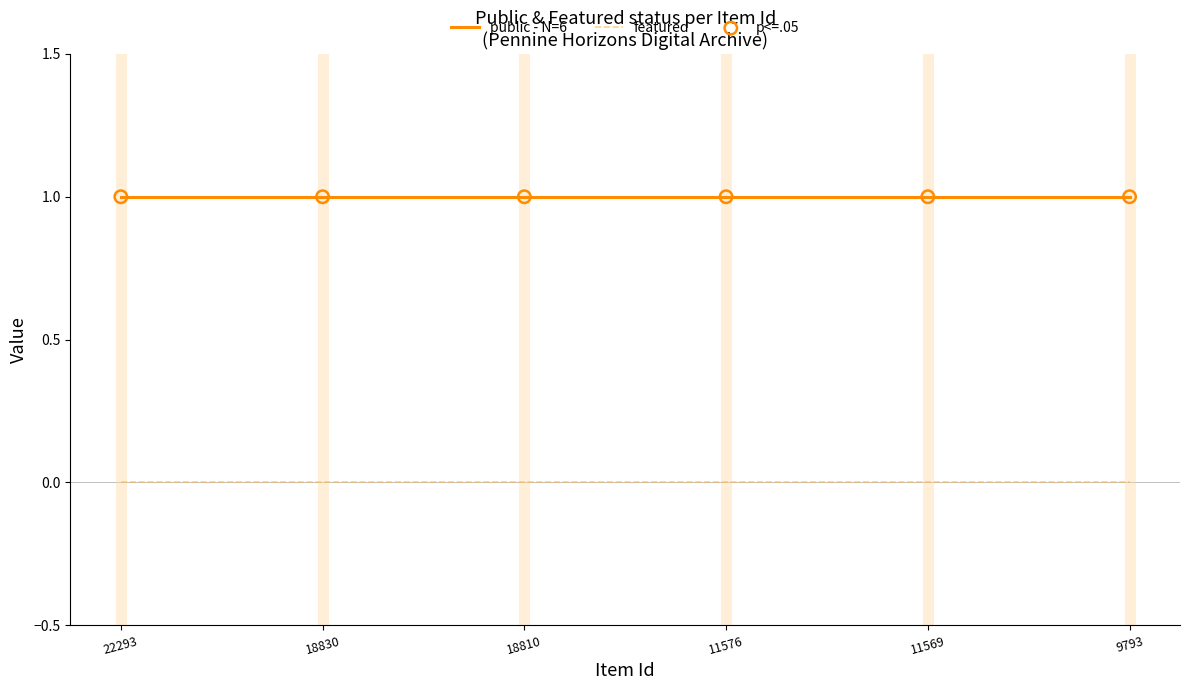

The value of public - N=6 at 9793 is 0. True or false?

False